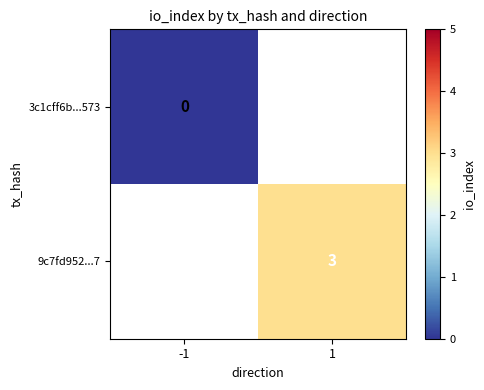

How many distinct data groups are displayed?

2